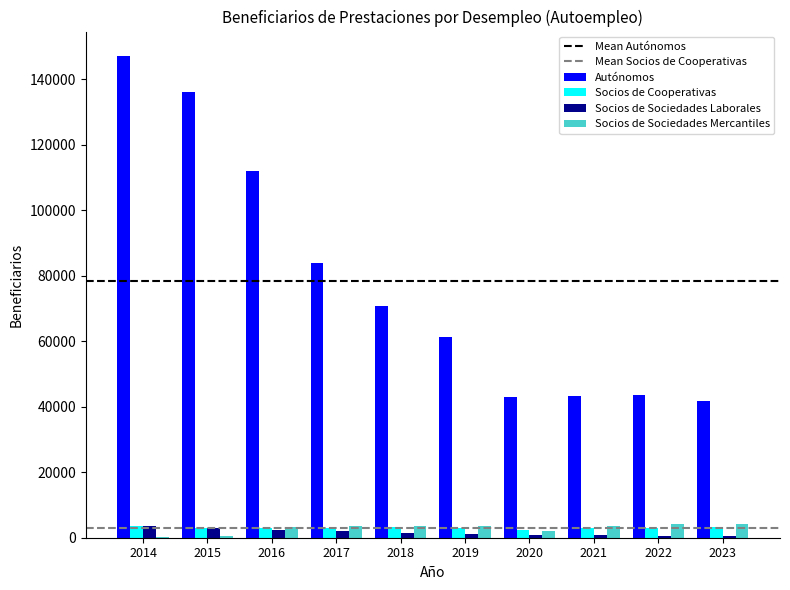

What is the highest value of the Socios de Sociedades Mercantiles series?

4065